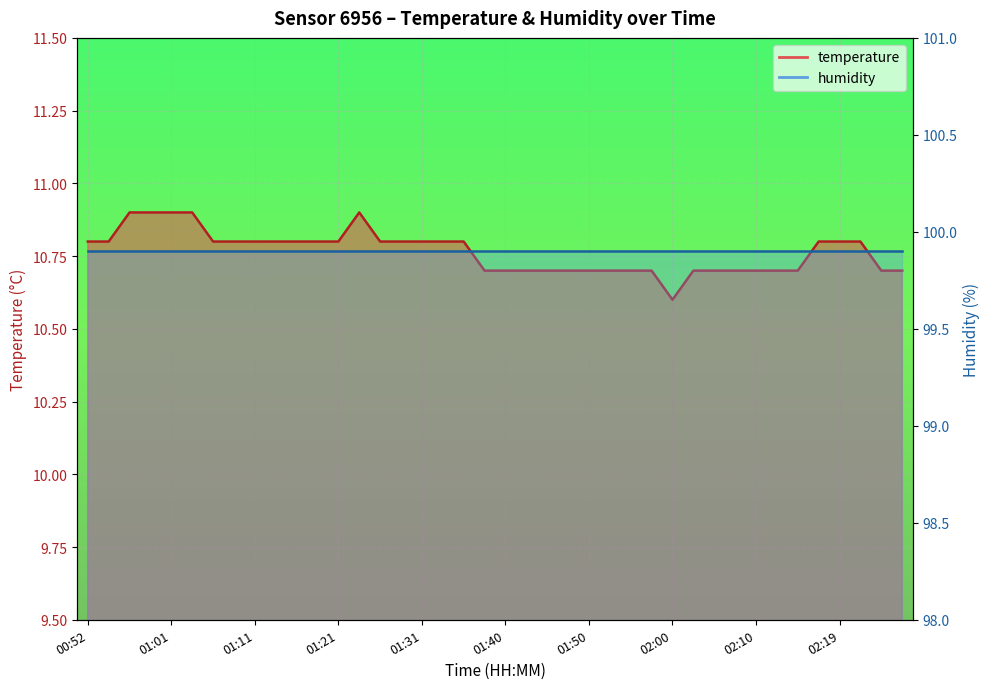

What position from the left is 01:21?

13